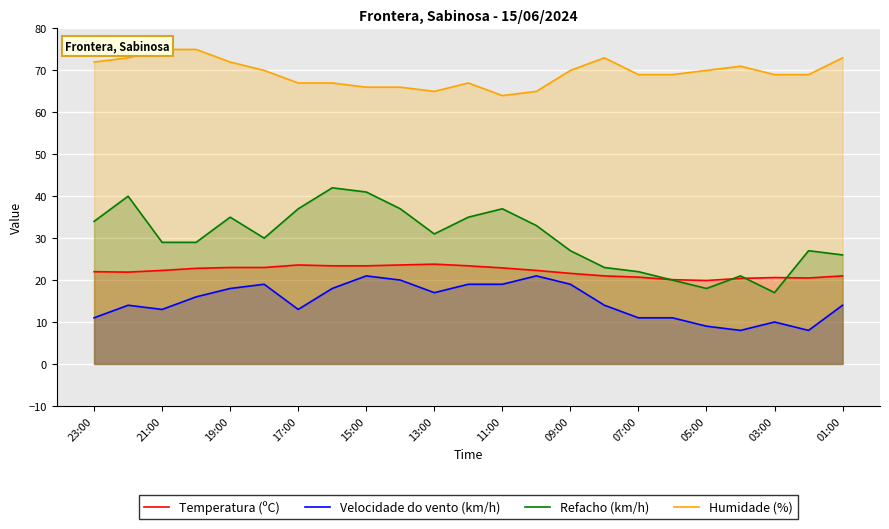

What is the lowest value of the Temperatura (ºC) series?

19.9